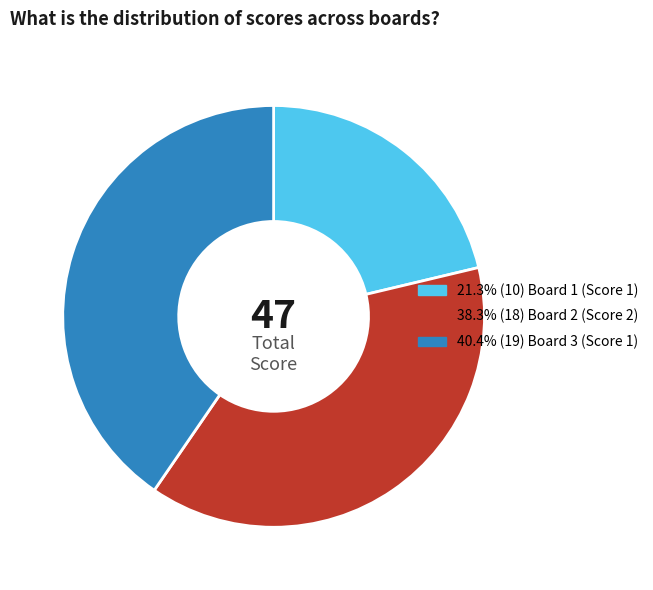

Is there a majority slice in this chart?

No